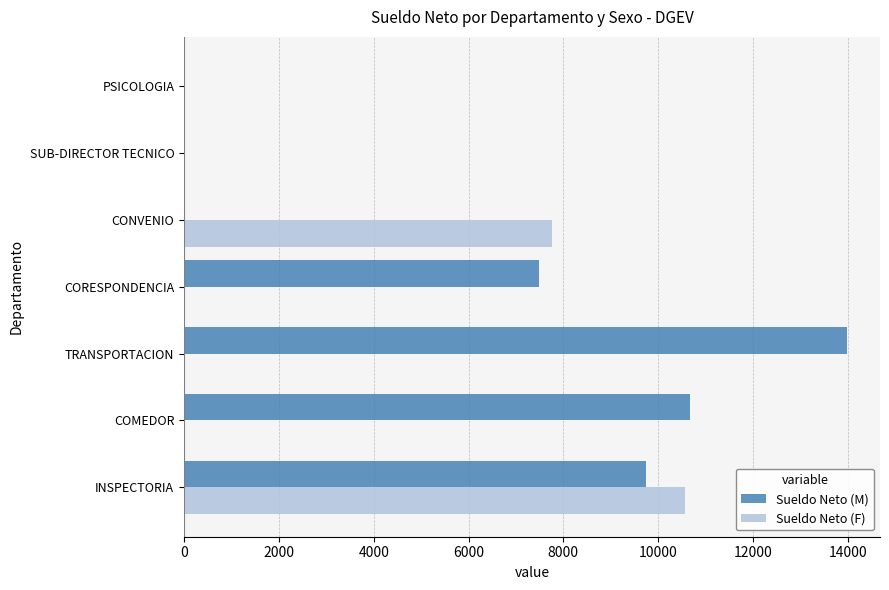

What is the average value of the Sueldo Neto (M) series?

5981.5